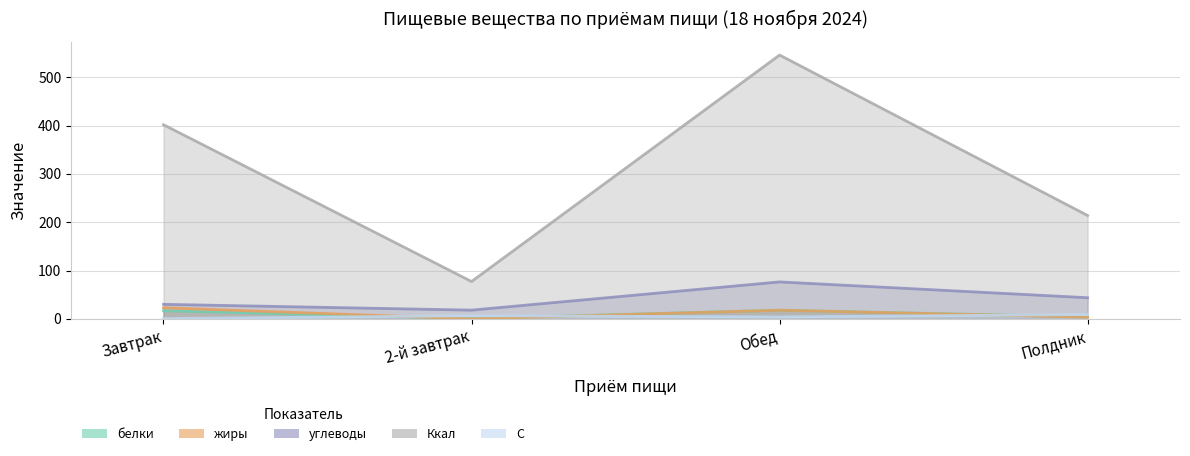

True or false: Ккал and жиры intersect in this chart.

False